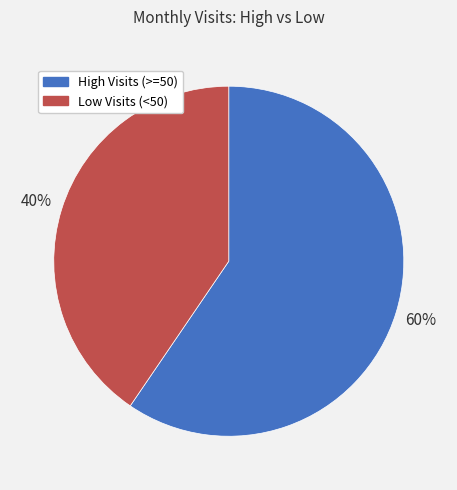

Count the number of slices in the pie.

2